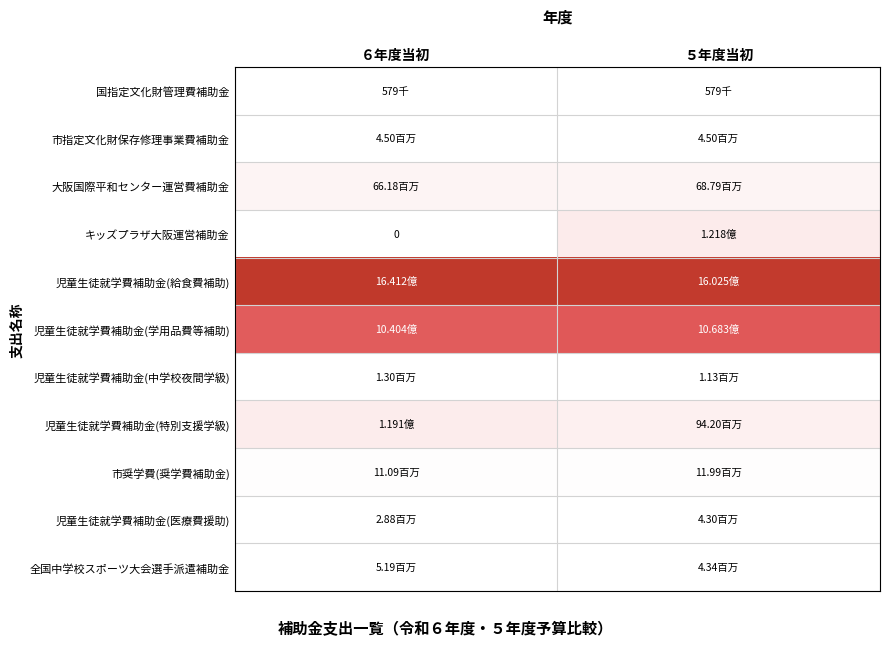

What is the average value of the 児童生徒就学費補助金(給食費補助) series?

1621818500